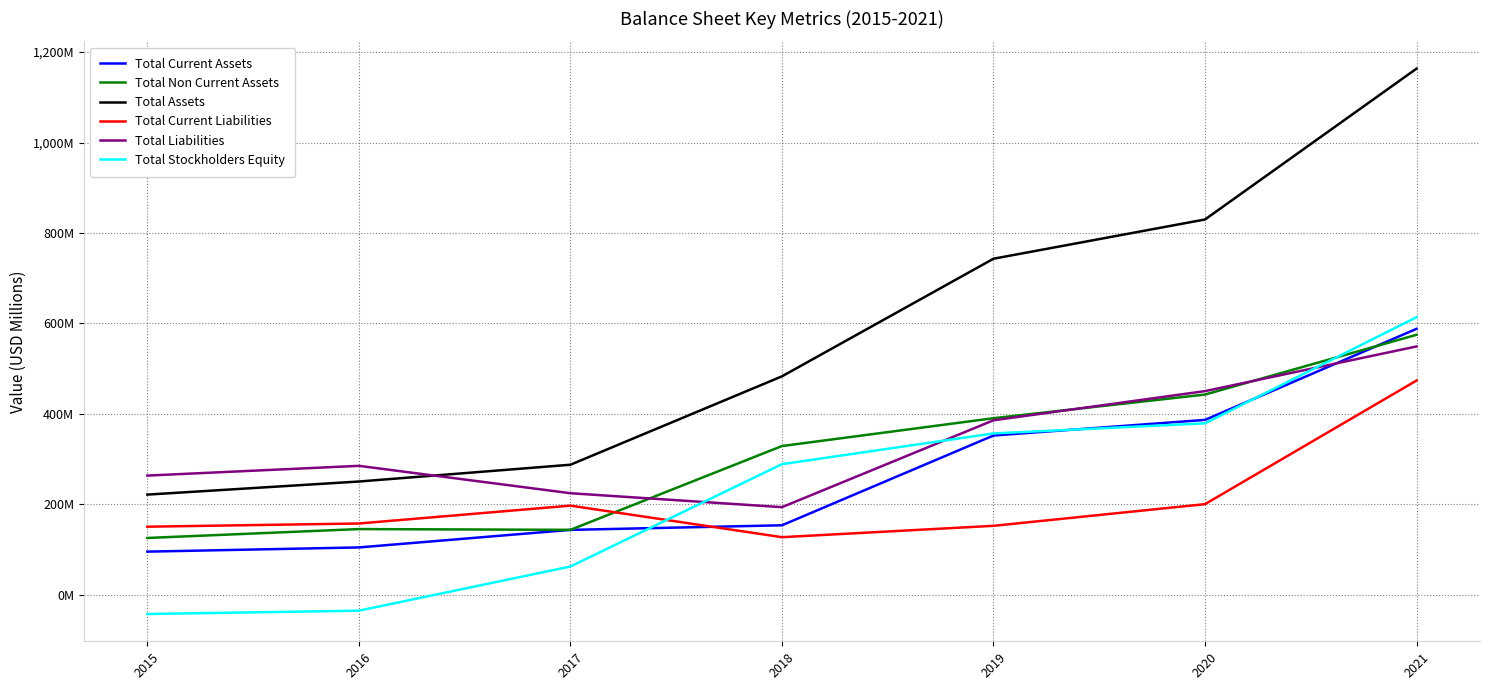

List the series in order of their peak value, highest first.

Total Assets, Total Stockholders Equity, Total Current Assets, Total Non Current Assets, Total Liabilities, Total Current Liabilities